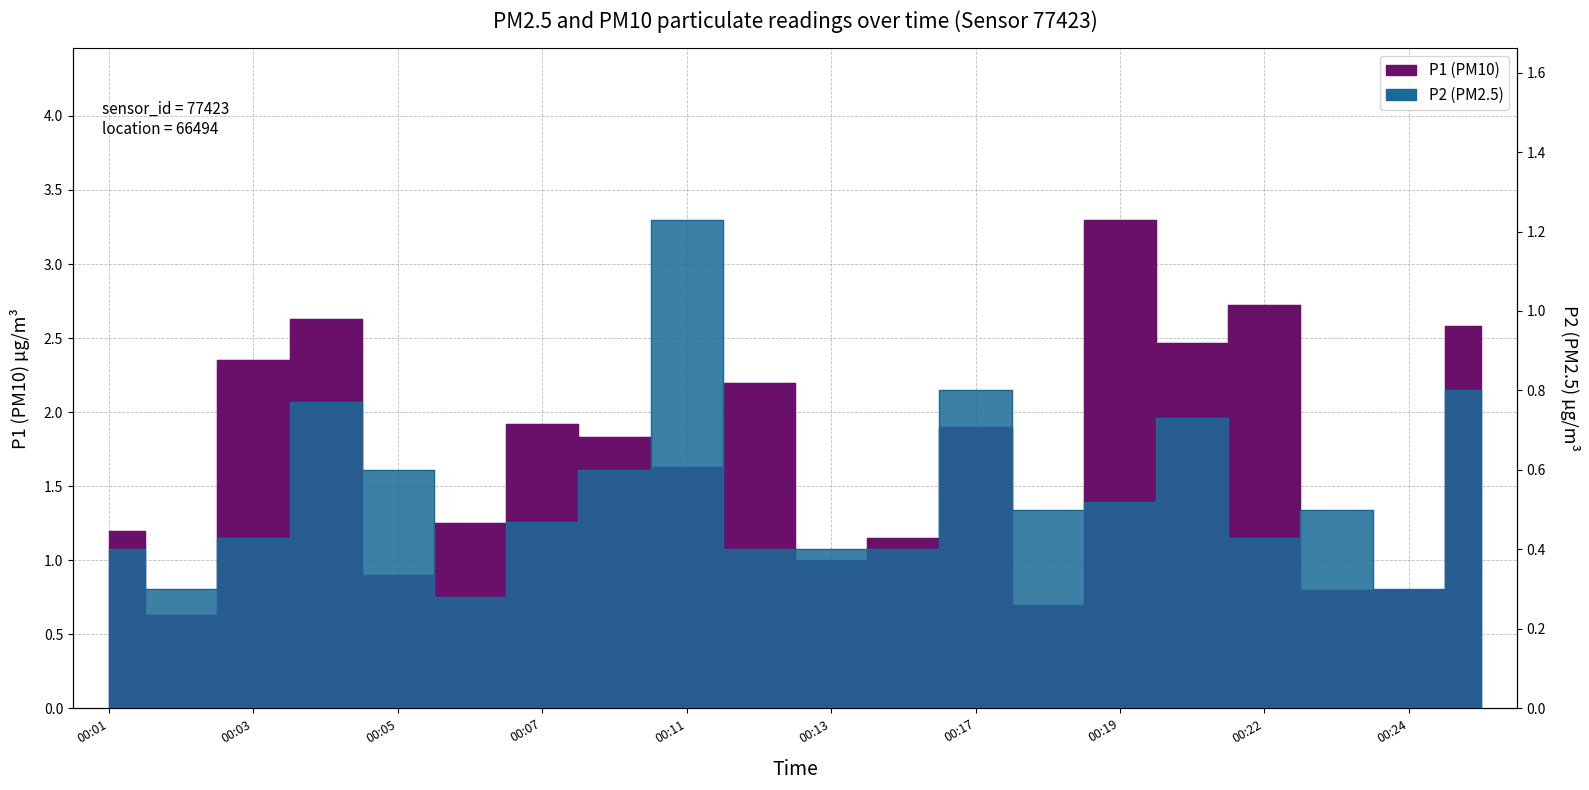

Where does the P1 series first go above 1?

00:01